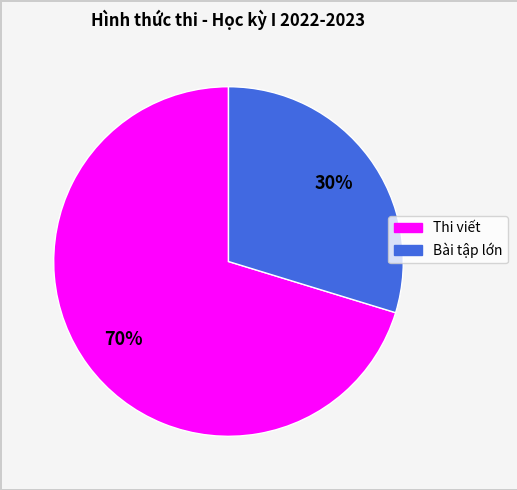

How many segments does this pie chart have?

2